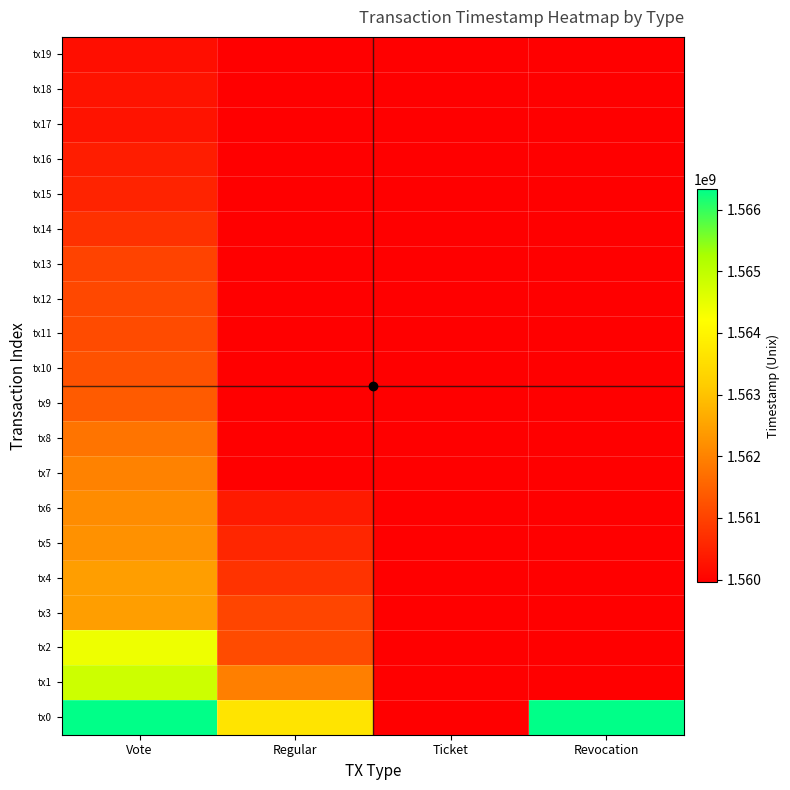

At Ticket, list the series in order from smallest to largest.

tx0, tx1, tx2, tx3, tx4, tx5, tx6, tx7, tx8, tx9, tx10, tx11, tx12, tx13, tx14, tx15, tx16, tx17, tx18, tx19